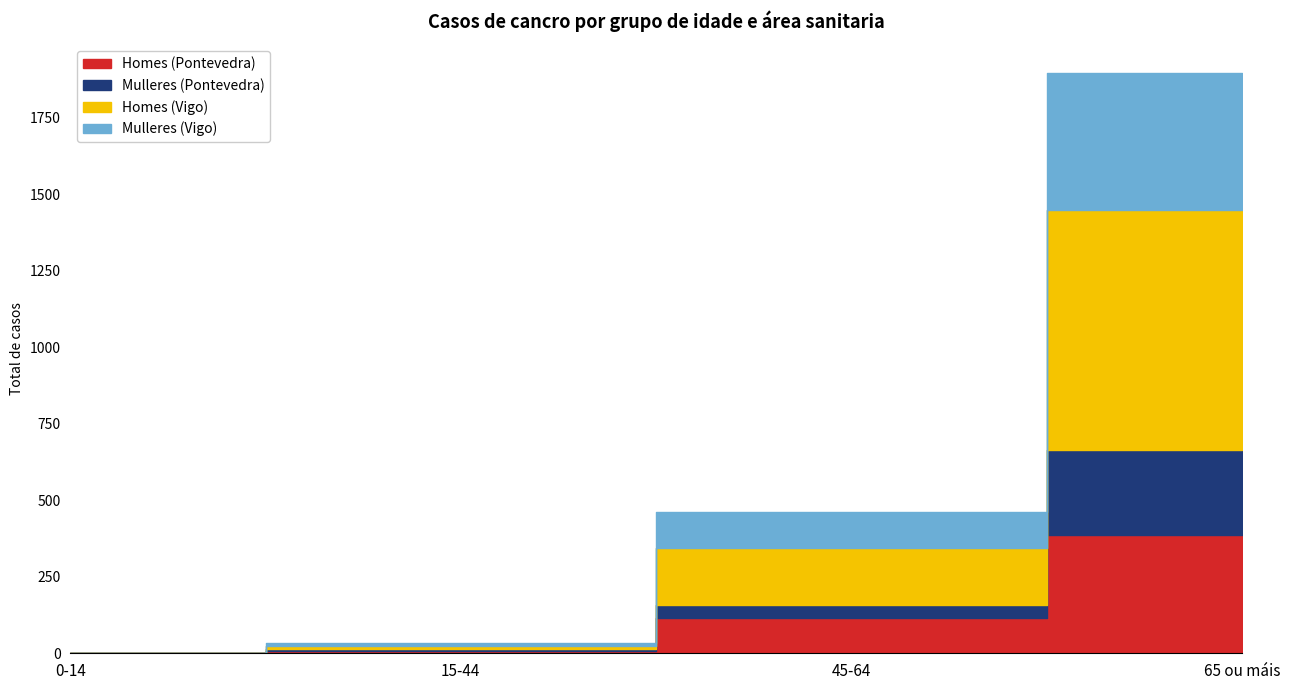

Rank the categories by Homes (Vigo) value from highest to lowest.

65 ou máis, 45-64, 15-44, 0-14